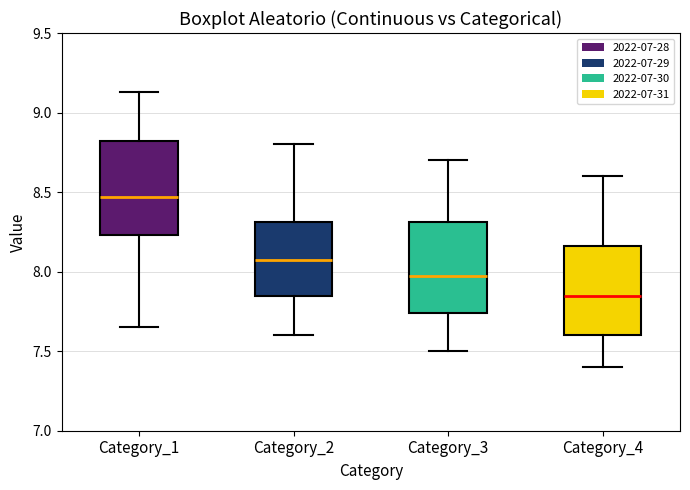

Where is the lower edge of the box for Category_1 on the y-axis? The values are not printed on the chart, so give them approximately, as read against the axis.

8.25